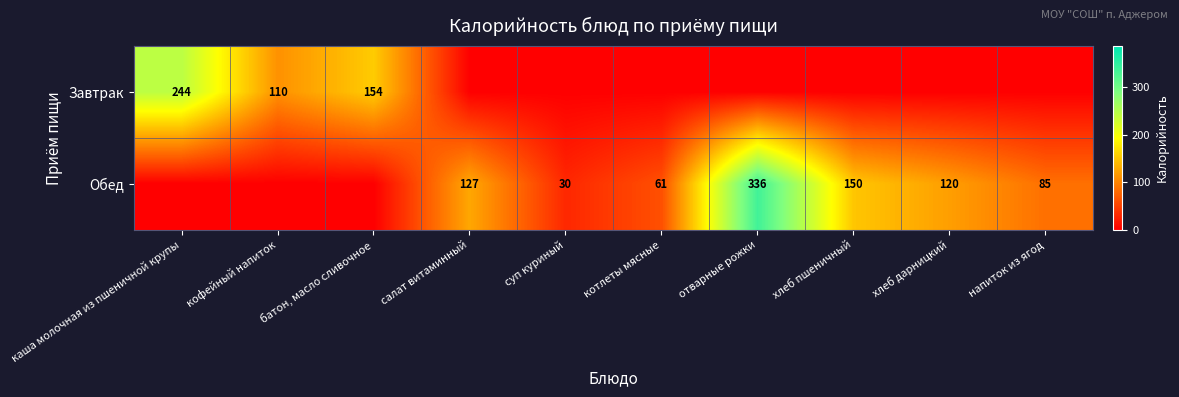

True or false: Завтрак has a value of 185 at кофейный напиток.

False